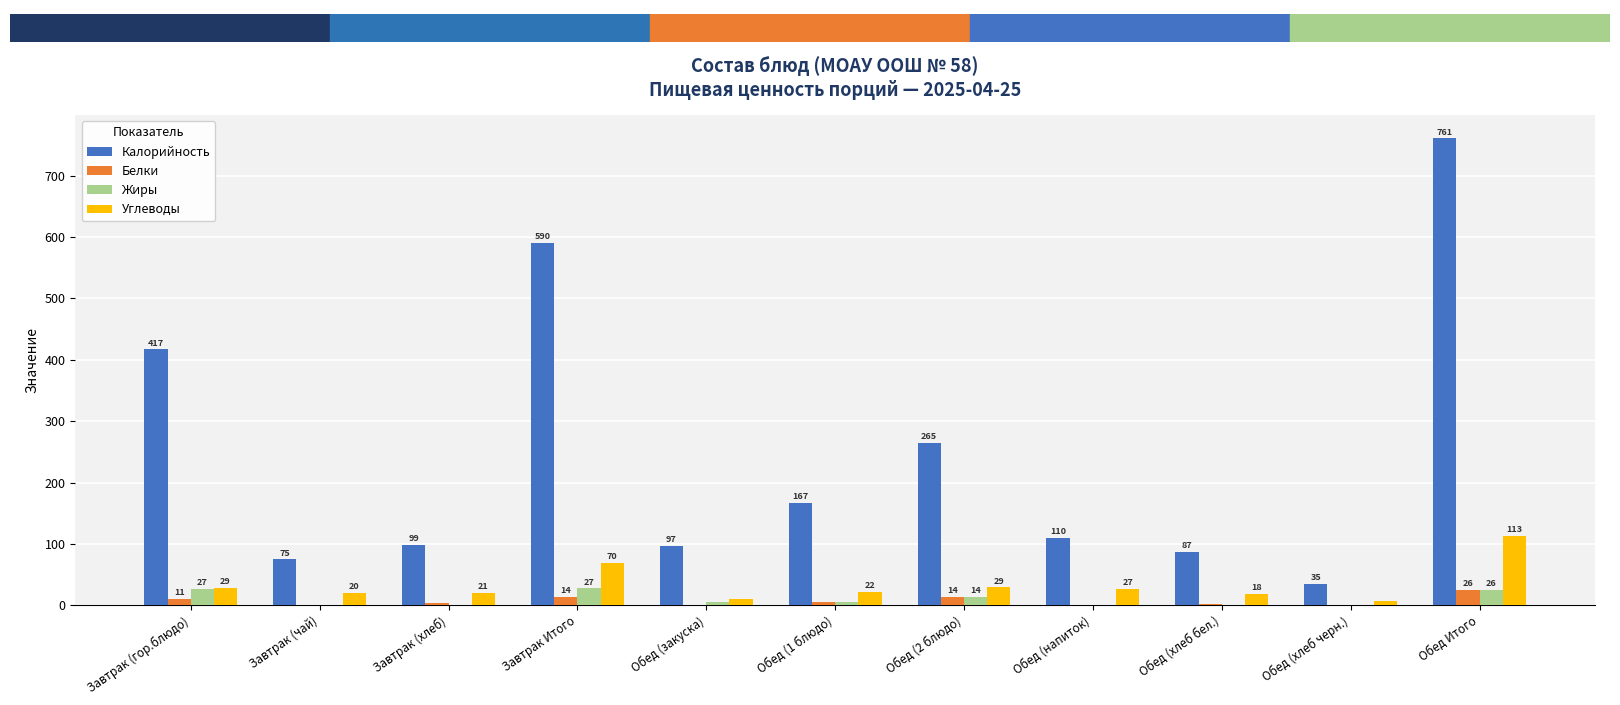

Which series changed the most between Обед (хлеб бел.) and Обед (хлеб черн.)?

Калорийность